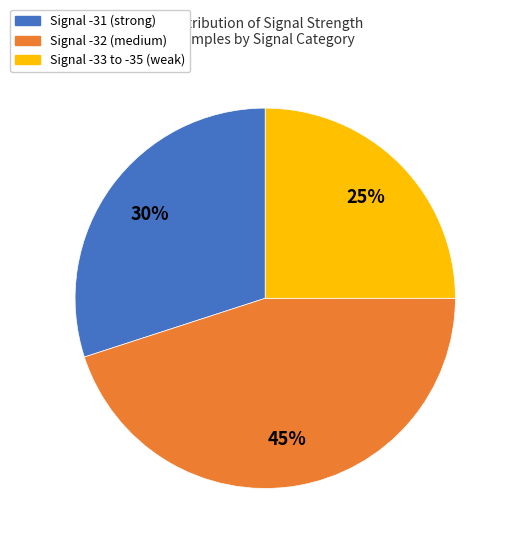

To the nearest percent, what is the average slice percentage?

33%